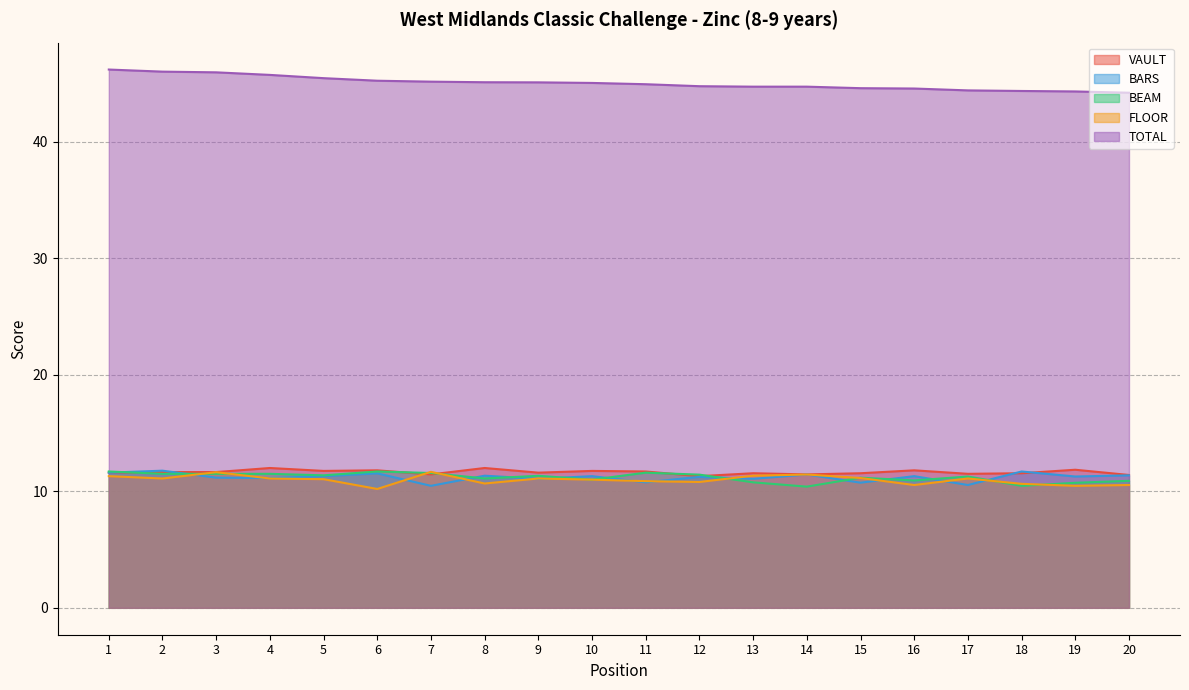

List the series in order of their peak value, highest first.

TOTAL, VAULT, BARS, BEAM, FLOOR